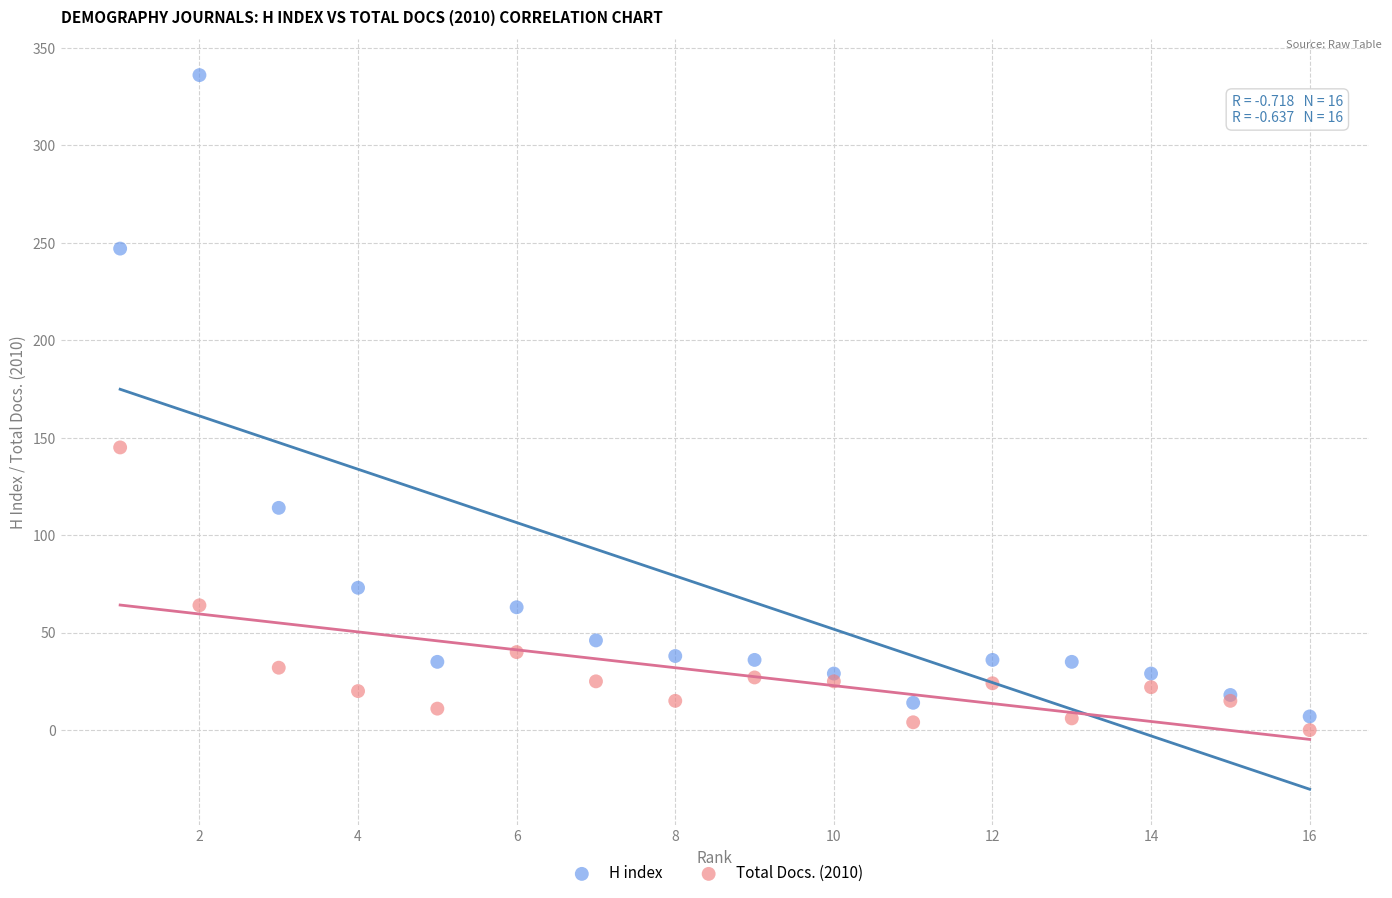

What are all the series names shown in the legend?

H index, Total Docs. (2010)